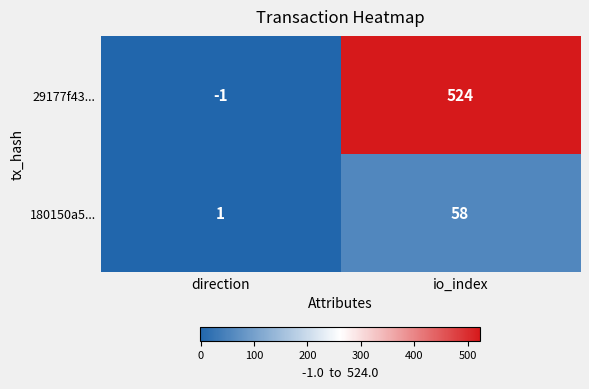

List the series in order of their peak value, lowest first.

180150a5..., 29177f43...